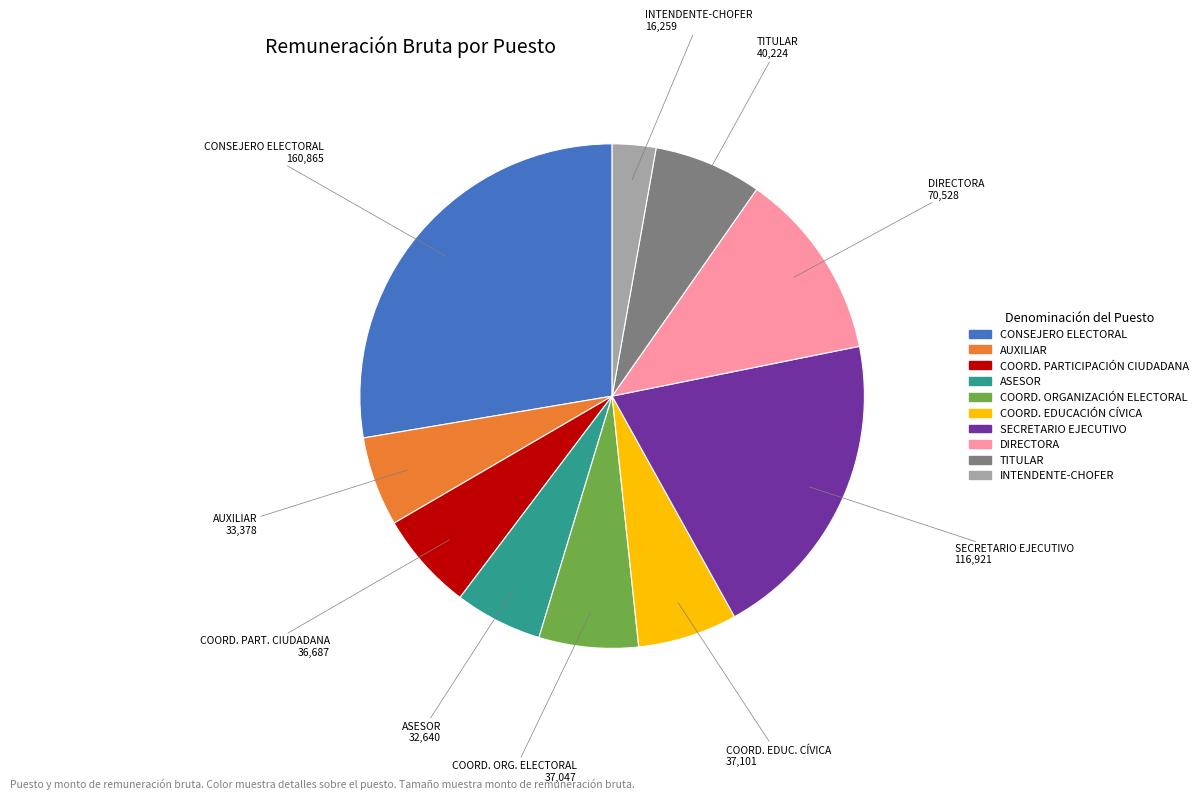

Does any single category account for the majority?

No